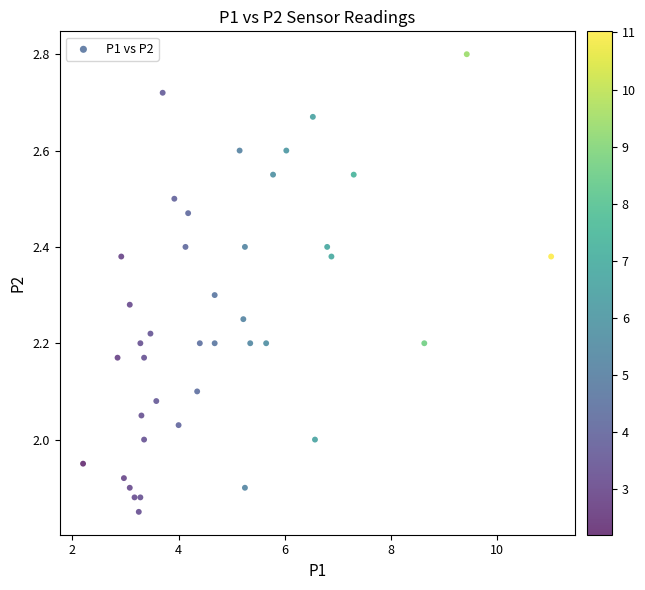

What is the range of X values (max minus min)?

8.8